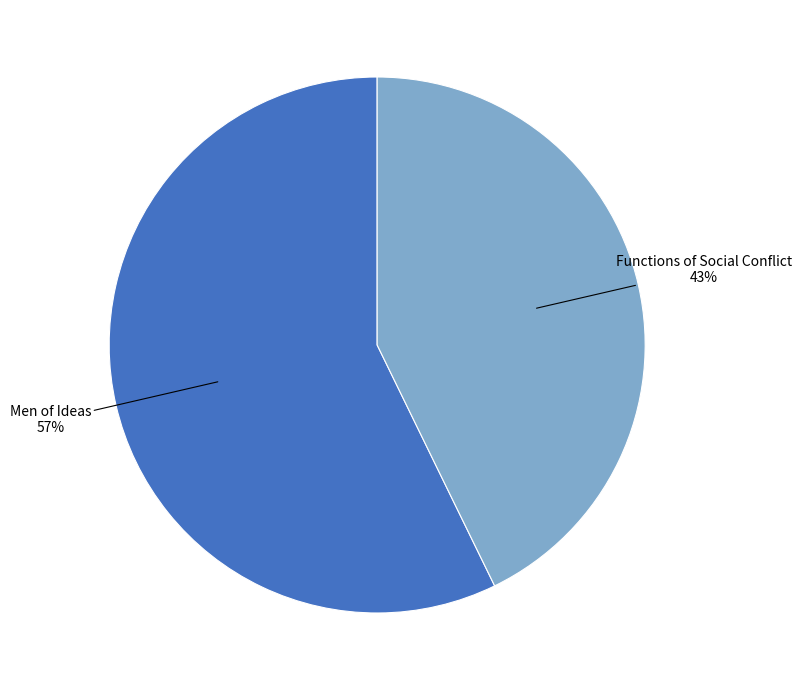

Is Men of Ideas the majority of the pie?

Yes